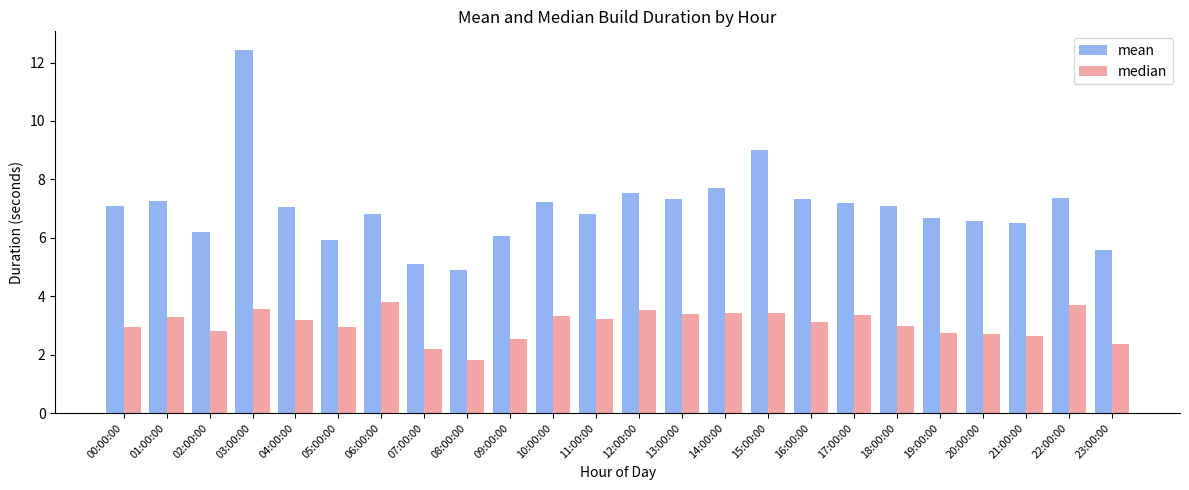

How many distinct data groups are displayed?

2